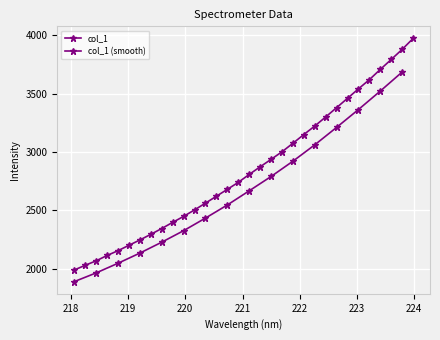

Count the number of categories in the chart.

32